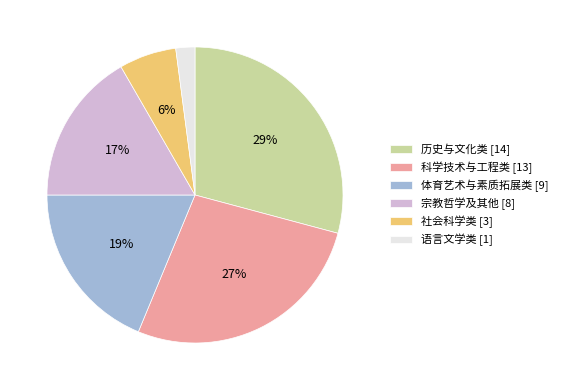

Which category has the smallest portion of the pie?

语言文学类